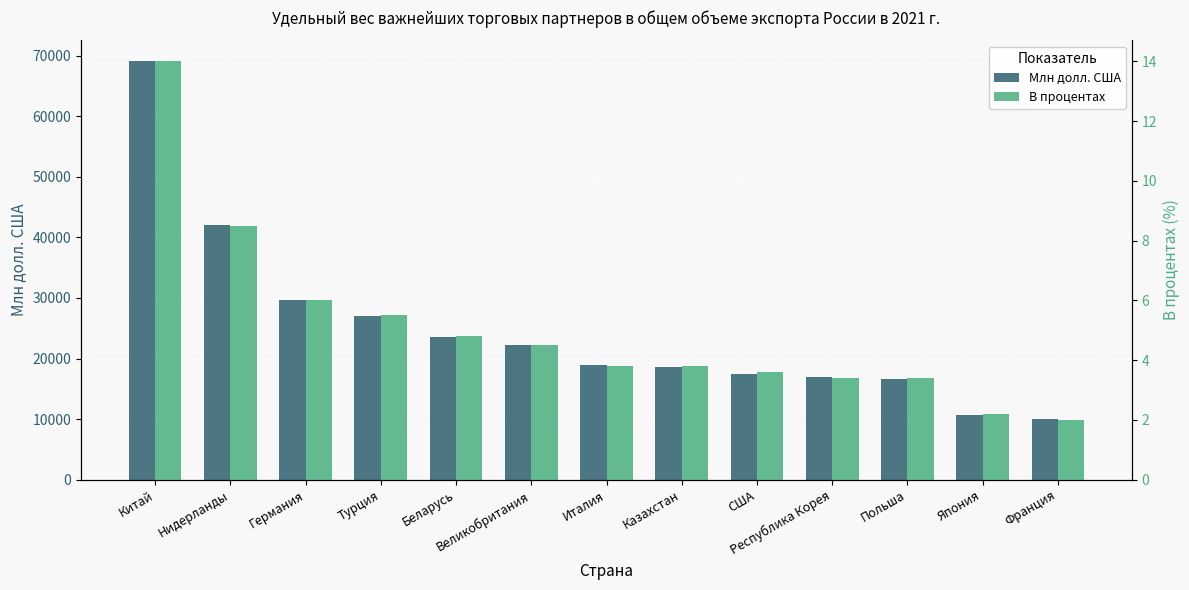

What is the total value across all series at Польша?

16695.4